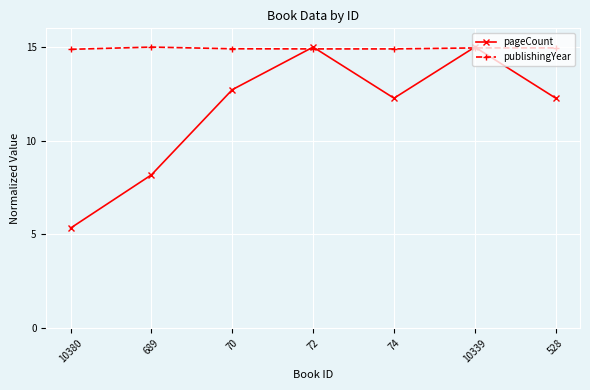

Where is pageCount nearest to the value 10?

689